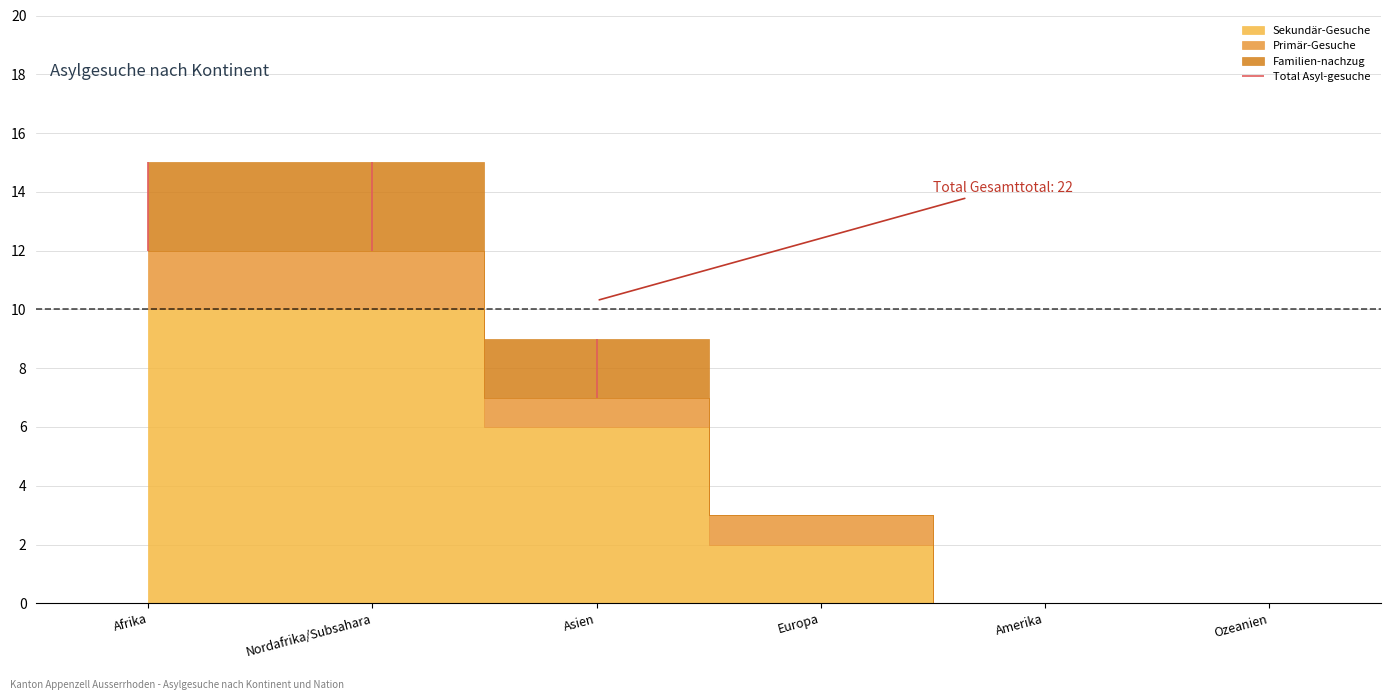

What is the label of the 6th point from the left?

Ozeanien